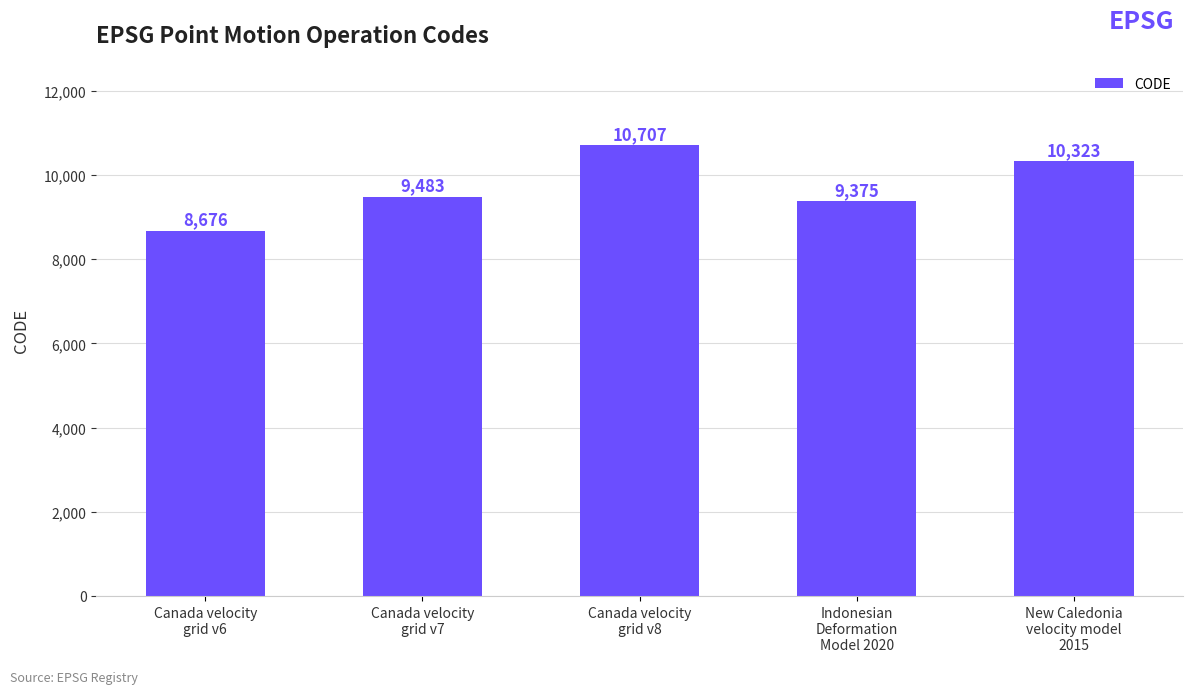

What is the average value?

9713